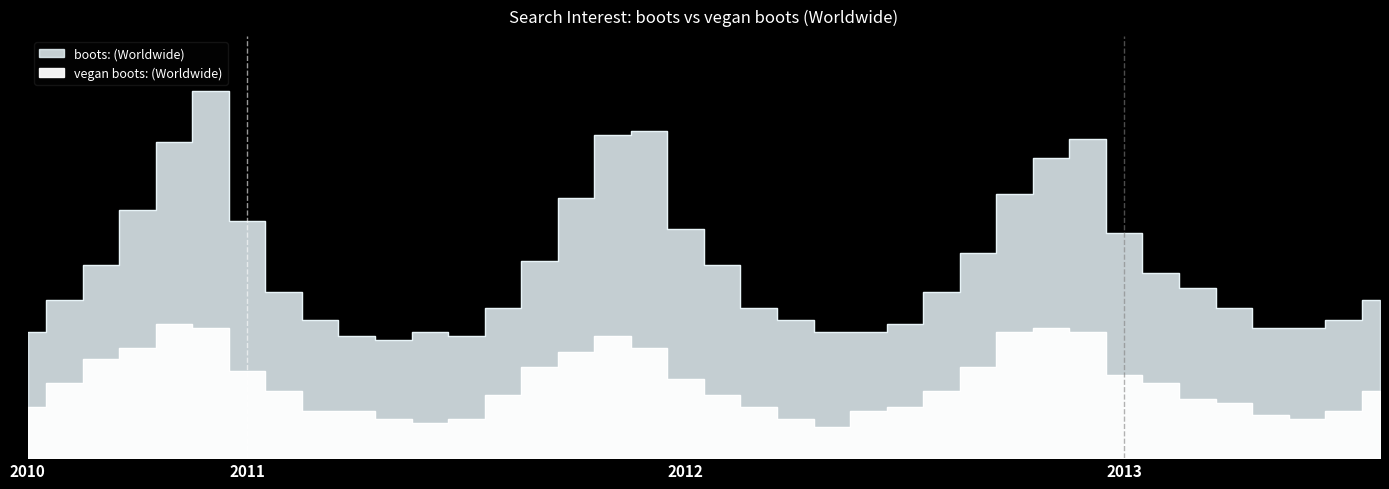

True or false: boots: (Worldwide) and vegan boots: (Worldwide) intersect in this chart.

False